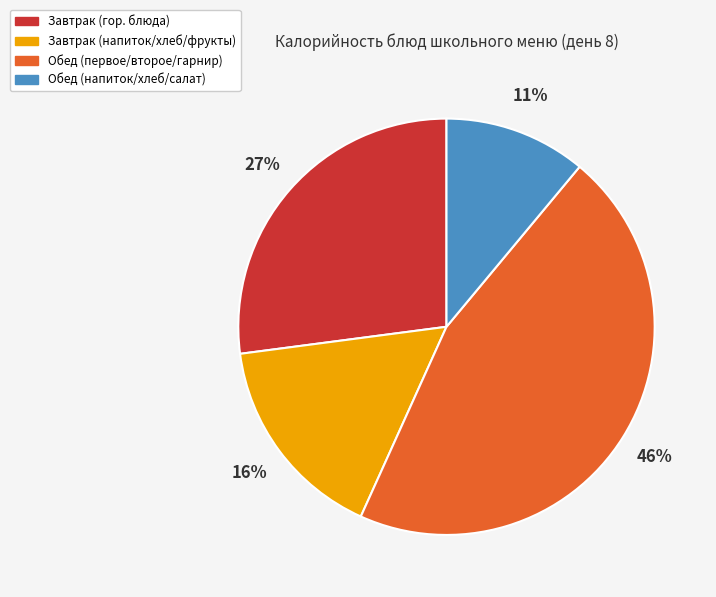

Approximately how many times larger is the value at Завтрак (напиток/хлеб/фрукты) compared to Завтрак (гор. блюда)?

0.6